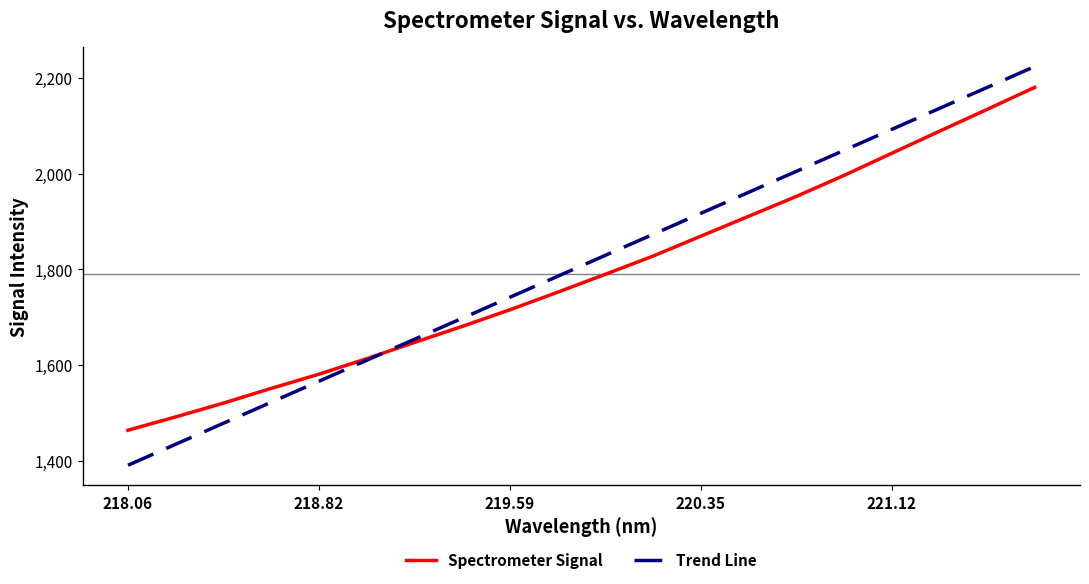

True or false: Trend Line has more than 0 points higher than both neighbors.

False